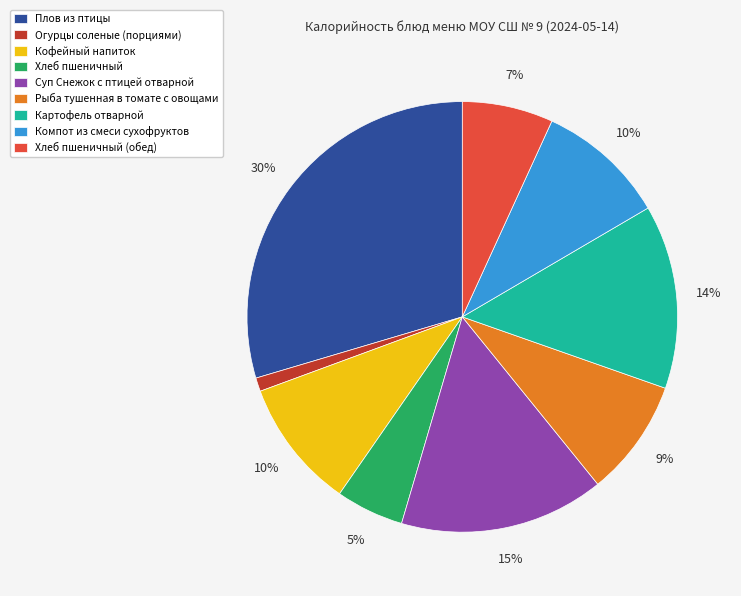

What is the smallest slice in the pie chart?

Огурцы соленые (порциями)